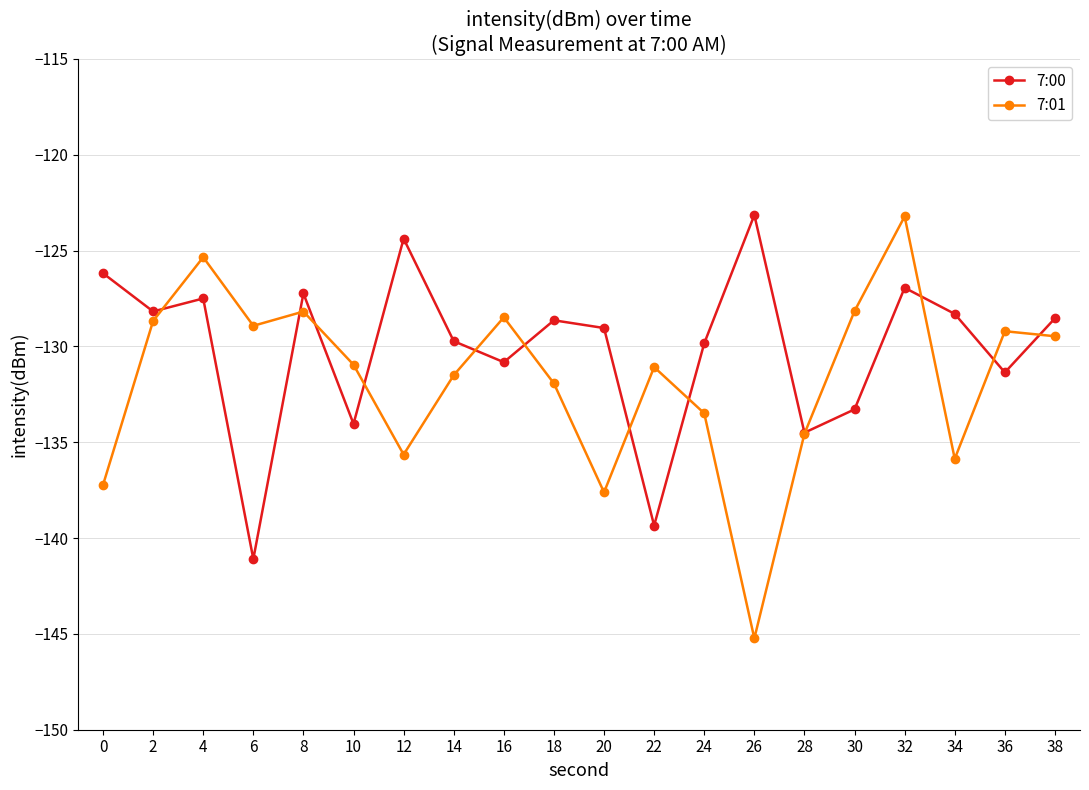

Is it true that 7:00 equals -127.2 at 8?

True